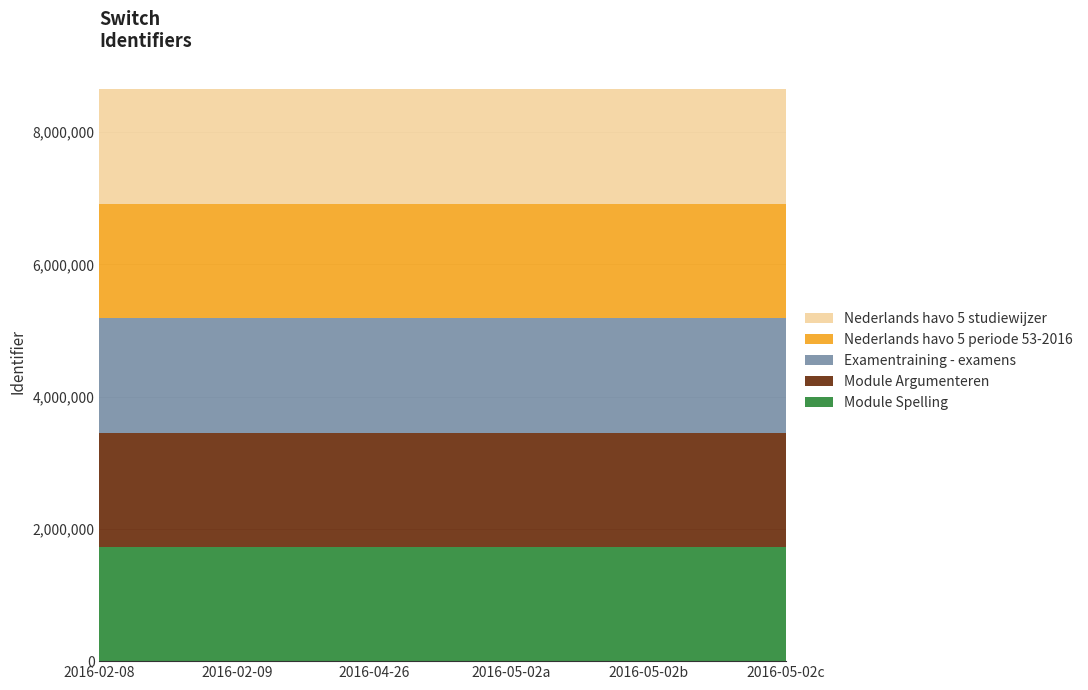

Reading left to right, extract all data points from this chart.

Module Spelling: 2016-02-08=1728333	2016-02-09=1728333	2016-04-26=1728333	2016-05-02=1728333	2016-05-02=1728333	2016-05-02=1728333
Module Argumenteren: 2016-02-08=1728325	2016-02-09=1728325	2016-04-26=1728325	2016-05-02=1728325	2016-05-02=1728325	2016-05-02=1728325
Examentraining - examens: 2016-02-08=1728361	2016-02-09=1728361	2016-04-26=1728361	2016-05-02=1728361	2016-05-02=1728361	2016-05-02=1728361
Nederlands havo 5 periode 53-2016: 2016-02-08=1729156	2016-02-09=1729156	2016-04-26=1729156	2016-05-02=1729156	2016-05-02=1729156	2016-05-02=1729156
Nederlands havo 5 studiewijzer: 2016-02-08=1729159	2016-02-09=1729159	2016-04-26=1729159	2016-05-02=1729159	2016-05-02=1729159	2016-05-02=1729159